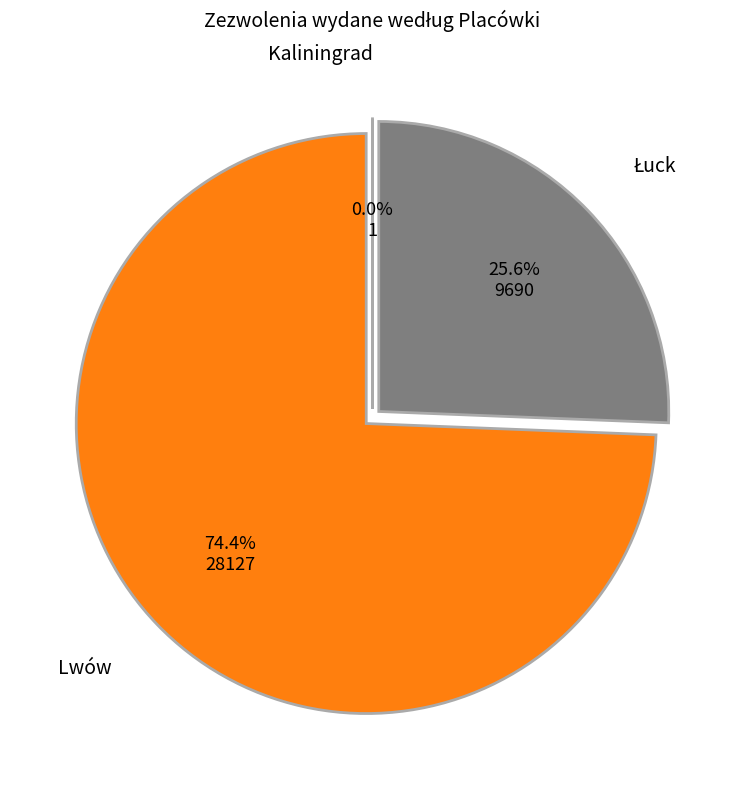

What is the largest slice in the pie chart?

Lwów